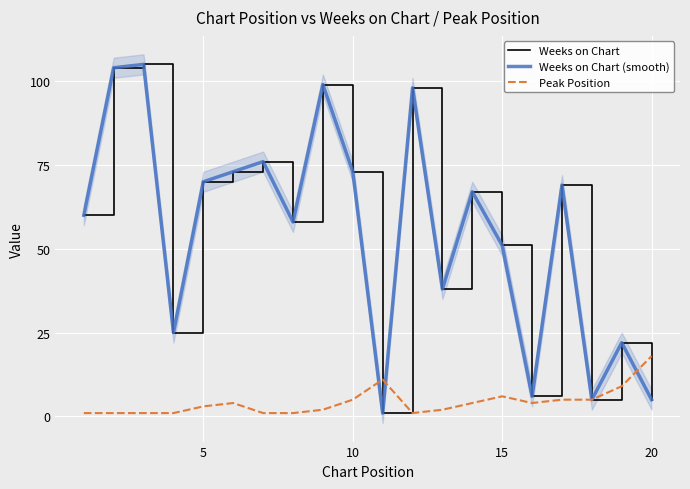

What is the spread (max minus min) of values at 15?

24